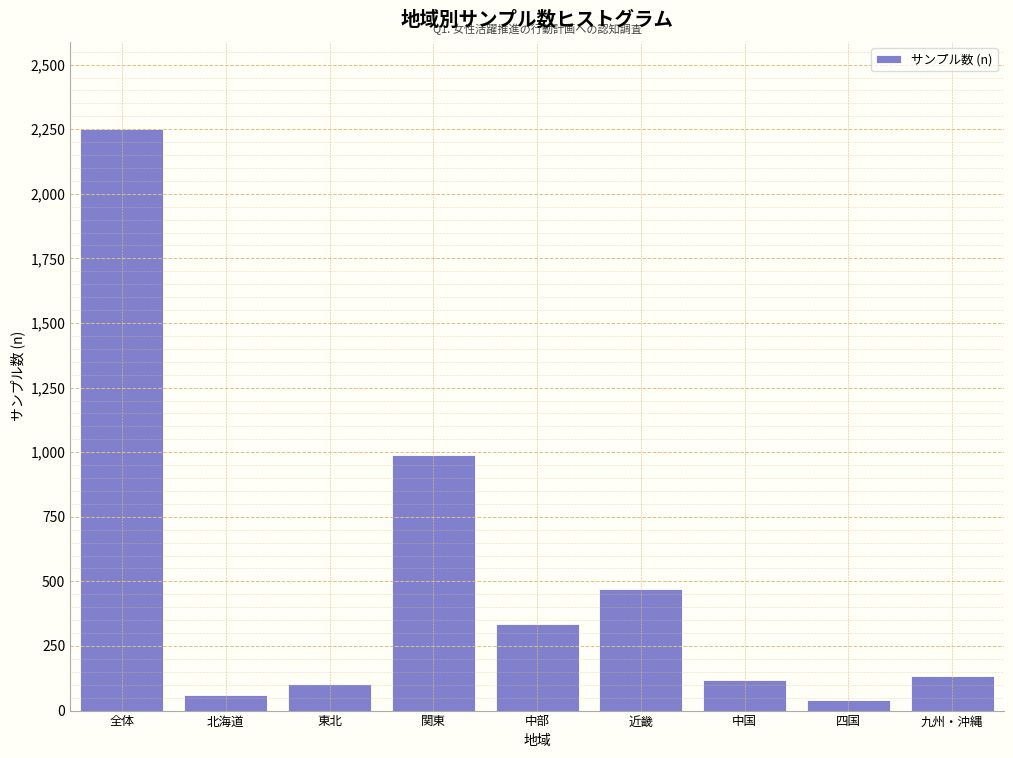

Reading left to right, extract all data points from this chart.

全体=2250	北海道=62	東北=101	関東=990	中部=334	近畿=471	中国=118	四国=42	九州・沖縄=132